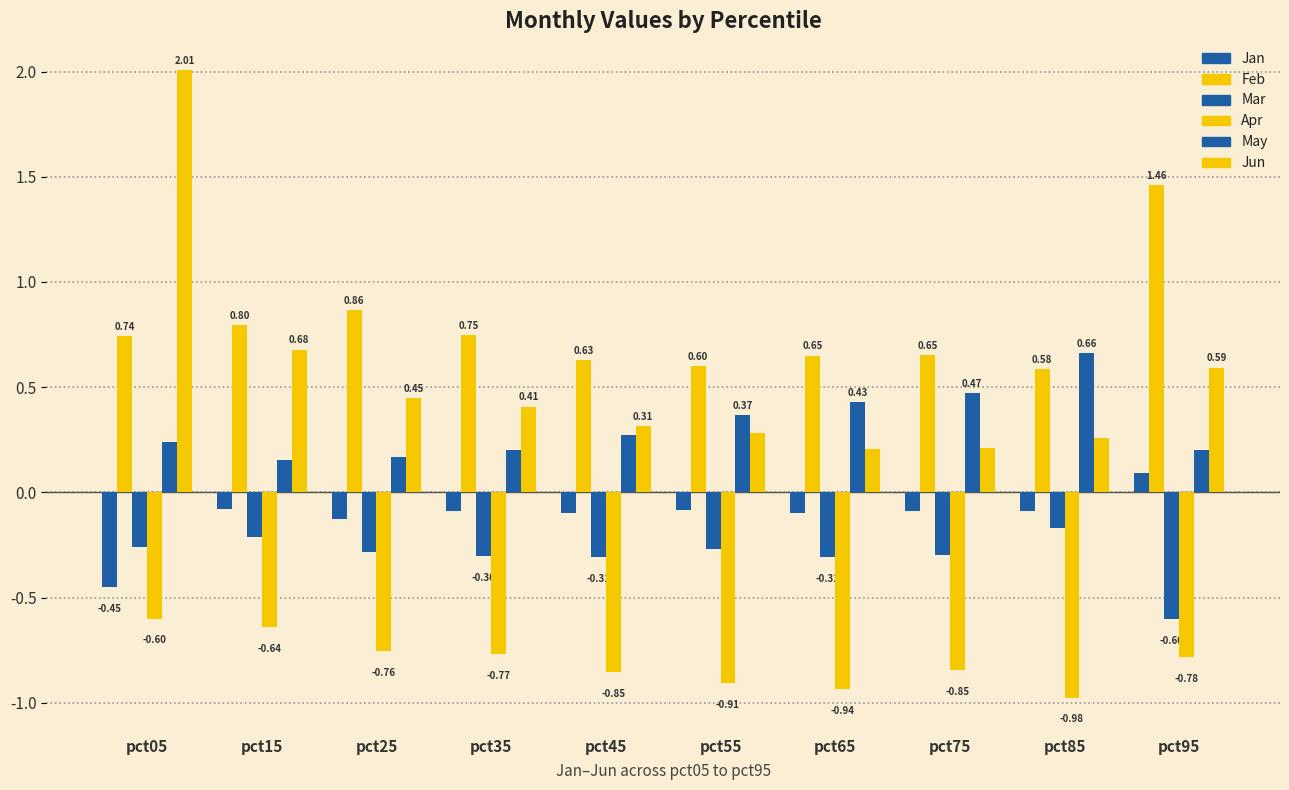

Reading left to right, transcribe all the data shown in this chart.

Jan: pct05=-0.5	pct15=-0.1	pct25=-0.1	pct35=-0.1	pct45=-0.1	pct55=-0.1	pct65=-0.1	pct75=-0.1	pct85=-0.1	pct95=0.1
Feb: pct05=0.7	pct15=0.8	pct25=0.9	pct35=0.7	pct45=0.6	pct55=0.6	pct65=0.6	pct75=0.7	pct85=0.6	pct95=1.5
Mar: pct05=-0.3	pct15=-0.2	pct25=-0.3	pct35=-0.3	pct45=-0.3	pct55=-0.3	pct65=-0.3	pct75=-0.3	pct85=-0.2	pct95=-0.6
Apr: pct05=-0.6	pct15=-0.6	pct25=-0.8	pct35=-0.8	pct45=-0.9	pct55=-0.9	pct65=-0.9	pct75=-0.8	pct85=-1.0	pct95=-0.8
May: pct05=0.2	pct15=0.2	pct25=0.2	pct35=0.2	pct45=0.3	pct55=0.4	pct65=0.4	pct75=0.5	pct85=0.7	pct95=0.2
Jun: pct05=2.0	pct15=0.7	pct25=0.4	pct35=0.4	pct45=0.3	pct55=0.3	pct65=0.2	pct75=0.2	pct85=0.3	pct95=0.6